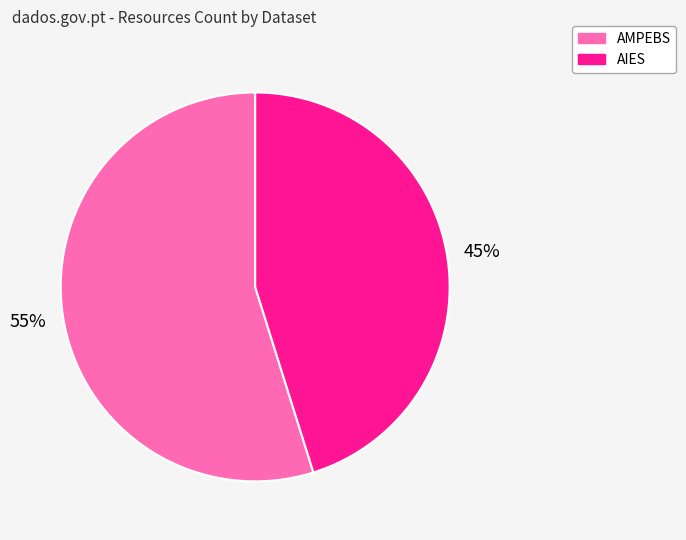

Combined, do AMPEBS and AIES account for over 50%?

Yes